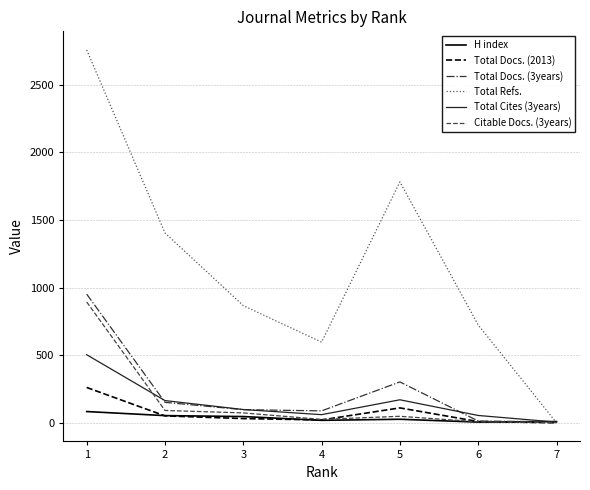

What are all the series names shown in the legend?

H index, Total Docs. (2013), Total Docs. (3years), Total Refs., Total Cites (3years), Citable Docs. (3years)